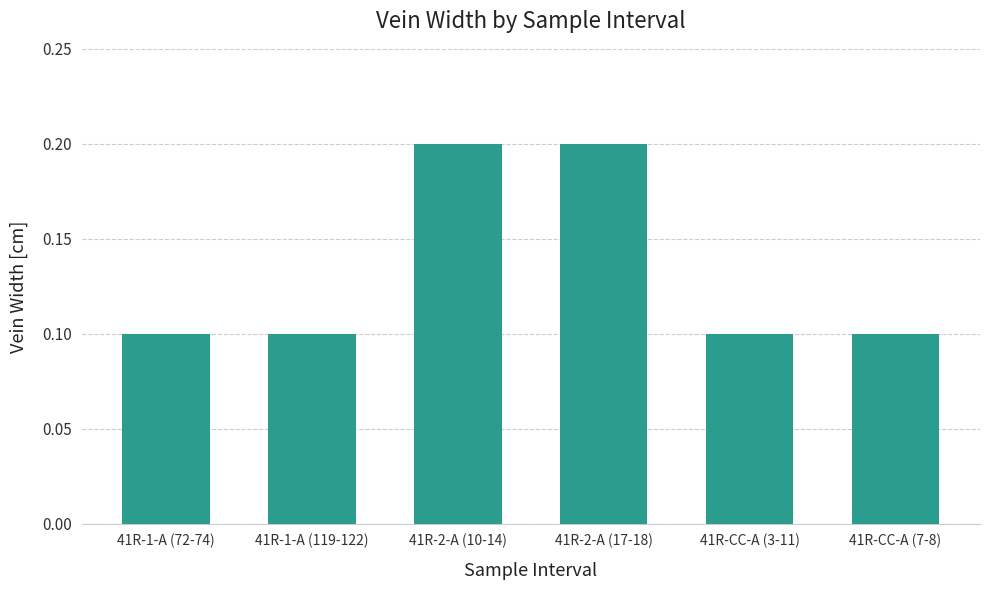

What is the label of the 5th bar from the right?

41R-1-A (119-122)